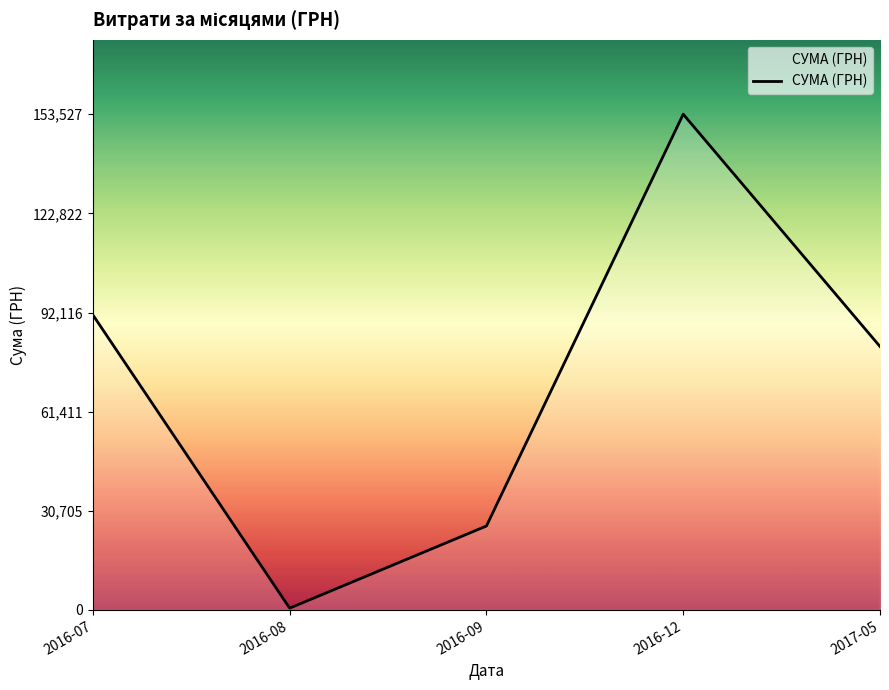

What is the sum of all values?

353058.9